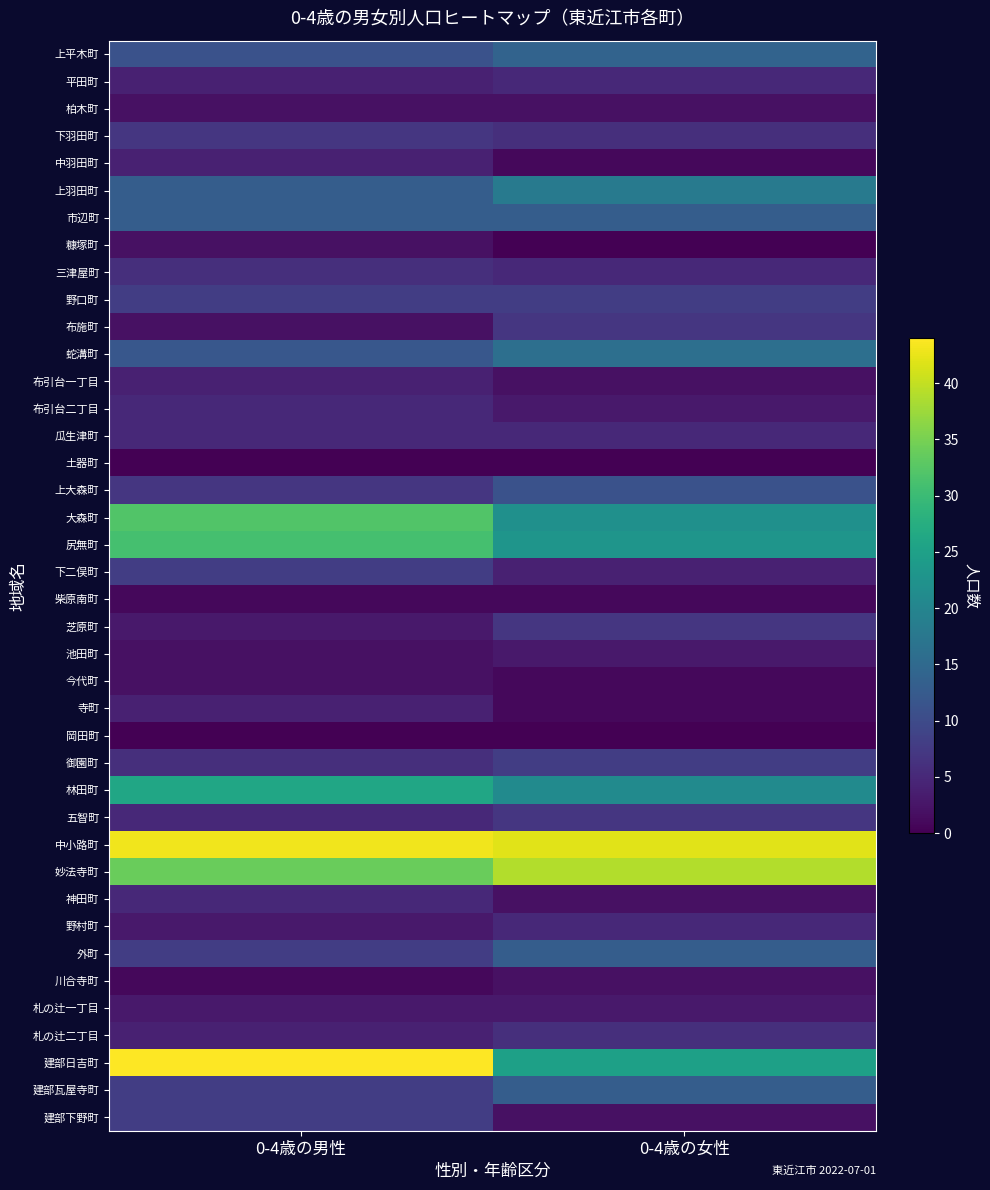

Rank the series at 0-4歳の男性 from highest to lowest value.

建部日吉町, 中小路町, 妙法寺町, 大森町, 尻無町, 林田町, 上羽田町, 市辺町, 蛇溝町, 上平木町, 野口町, 下二俣町, 外町, 建部瓦屋寺町, 建部下野町, 下羽田町, 上大森町, 三津屋町, 御園町, 布引台二丁目, 瓜生津町, 五智町, 神田町, 平田町, 中羽田町, 布引台一丁目, 寺町, 札の辻二丁目, 芝原町, 野村町, 札の辻一丁目, 柏木町, 糠塚町, 布施町, 池田町, 今代町, 柴原南町, 川合寺町, 土器町, 岡田町